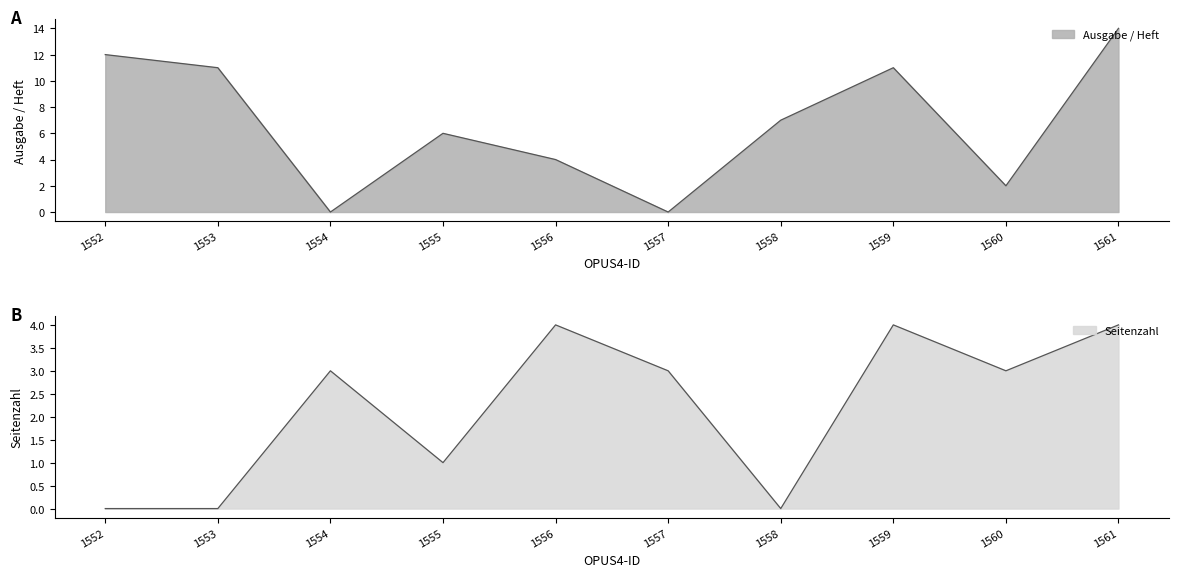

Where do Ausgabe / Heft and Seitenzahl first cross each other?

1553 and 1554